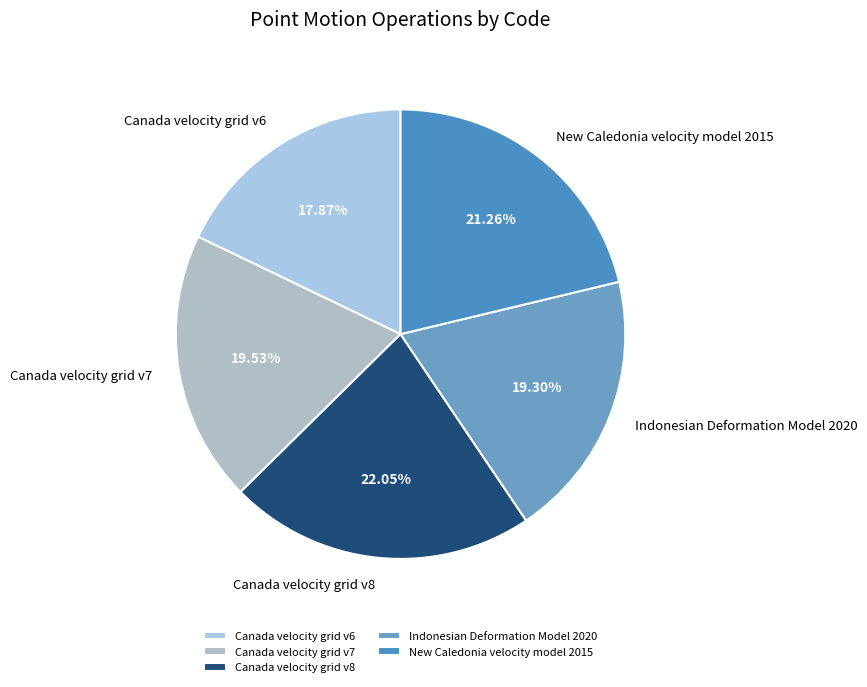

Is it true that Indonesian Deformation Model 2020 is 31% of the pie?

False